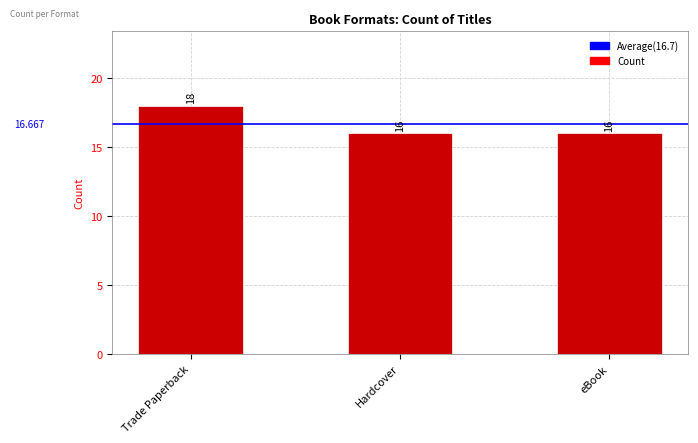

How many data points does each series have?

3